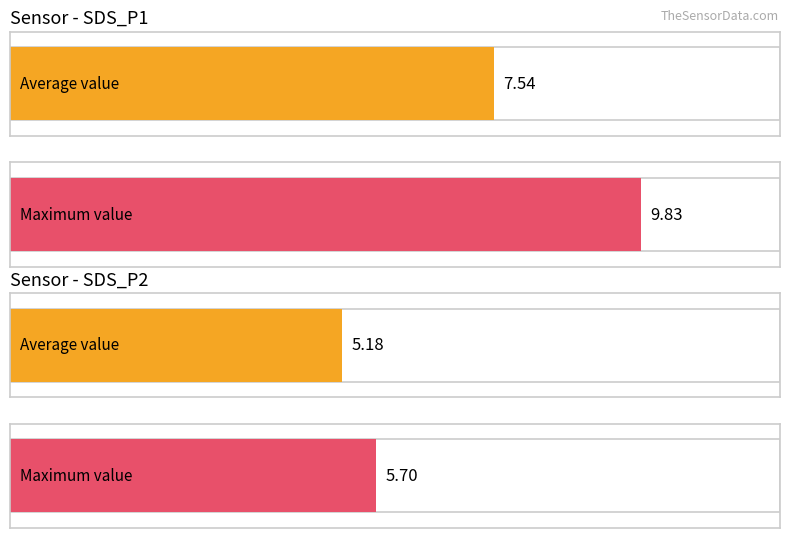

Which category has the lowest value in the Maximum utilization series?

SDS_P2